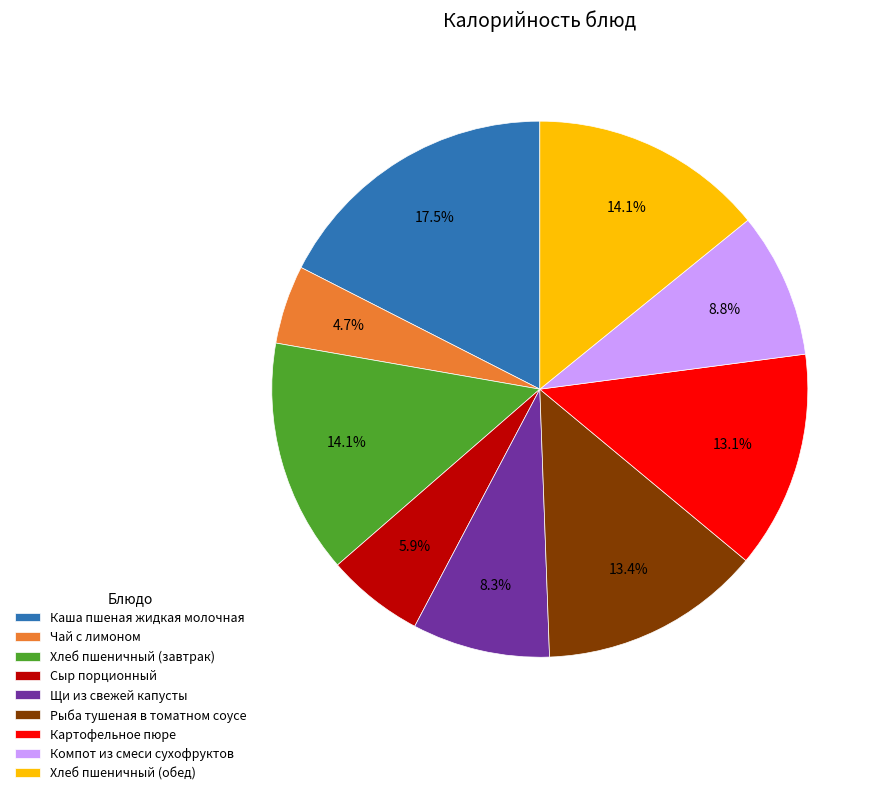

Combined, do Хлеб пшеничный (завтрак) and Чай с лимоном account for over 50%?

No